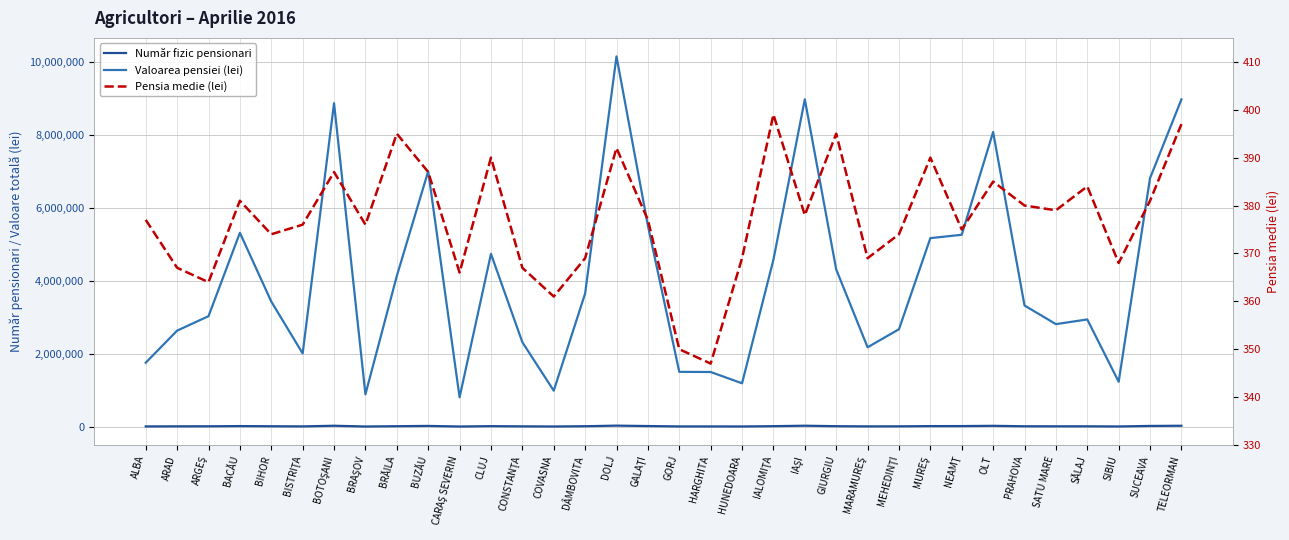

What is the difference between the highest and lowest values at COVASNA?

984791